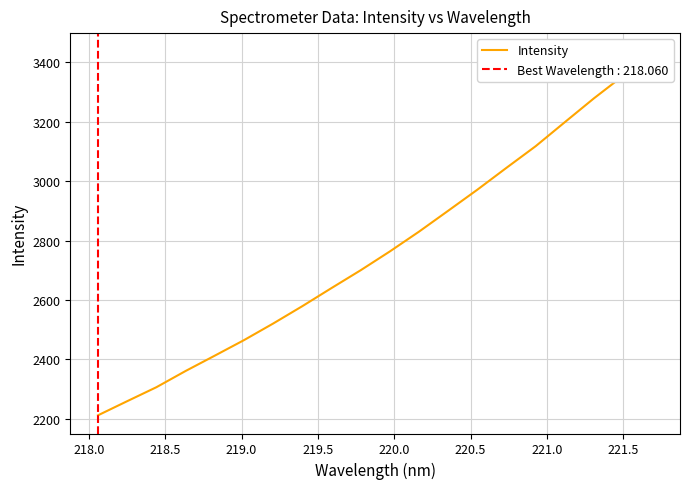

True or false: there are more than 0 points higher than both neighbors.

False